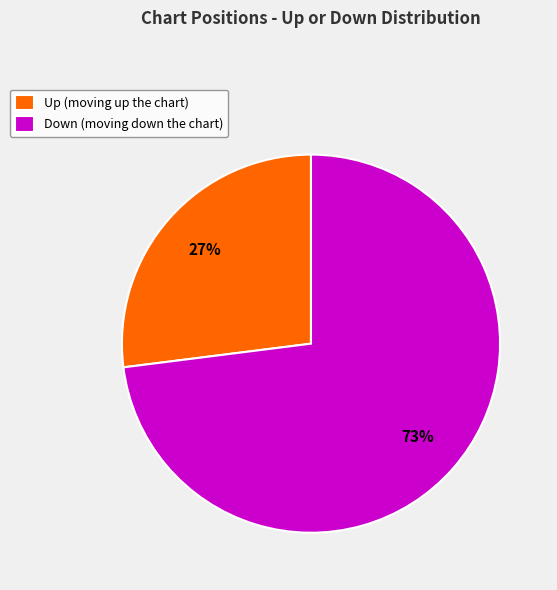

What is the largest slice in the pie chart?

Down (moving down the chart)